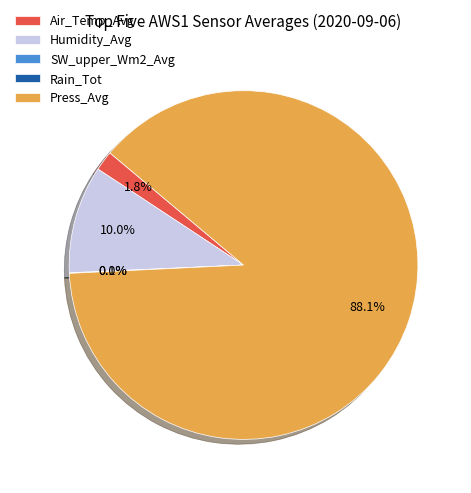

Does Press_Avg represent more than half of the total?

Yes